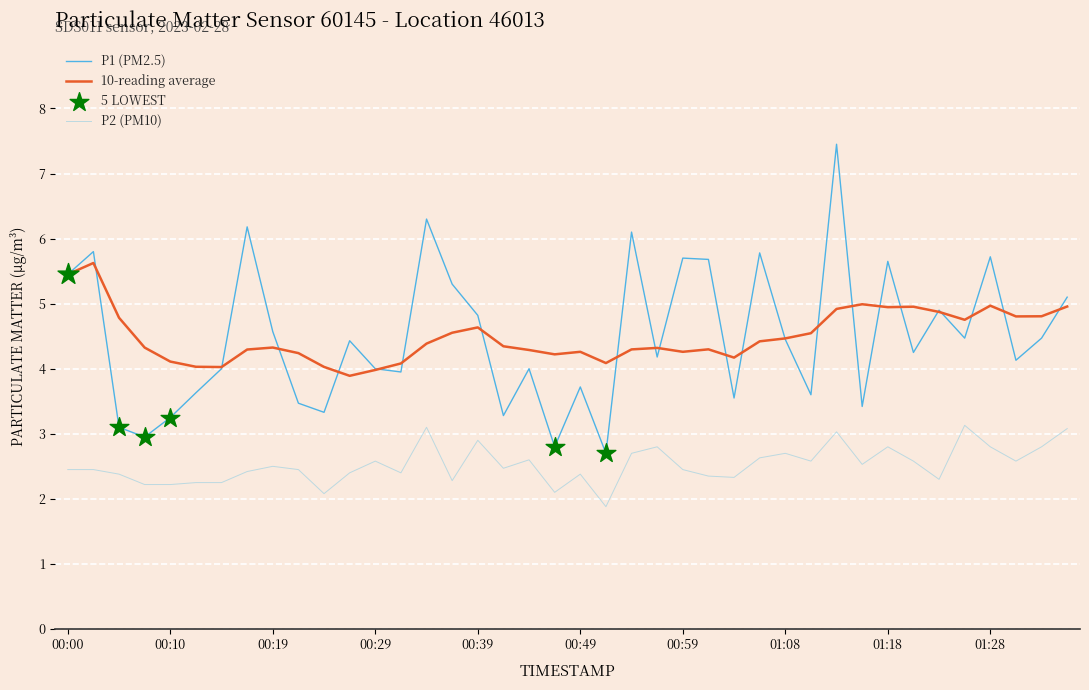

True or false: 10-reading average and P2 (PM10) cross at least once.

False